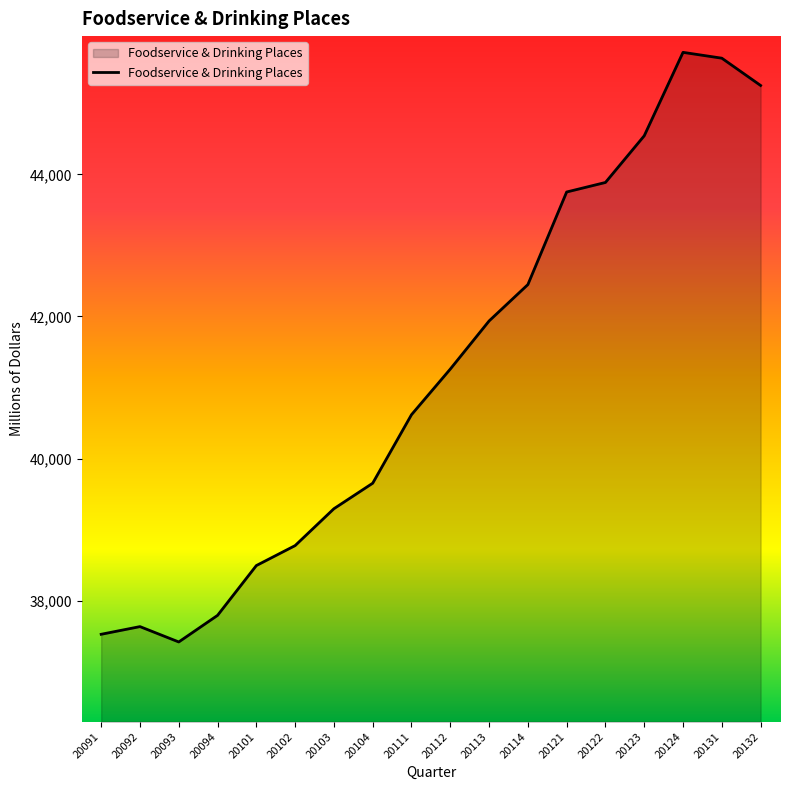

How many interior local valleys (lower than both neighbors) does the data have?

1